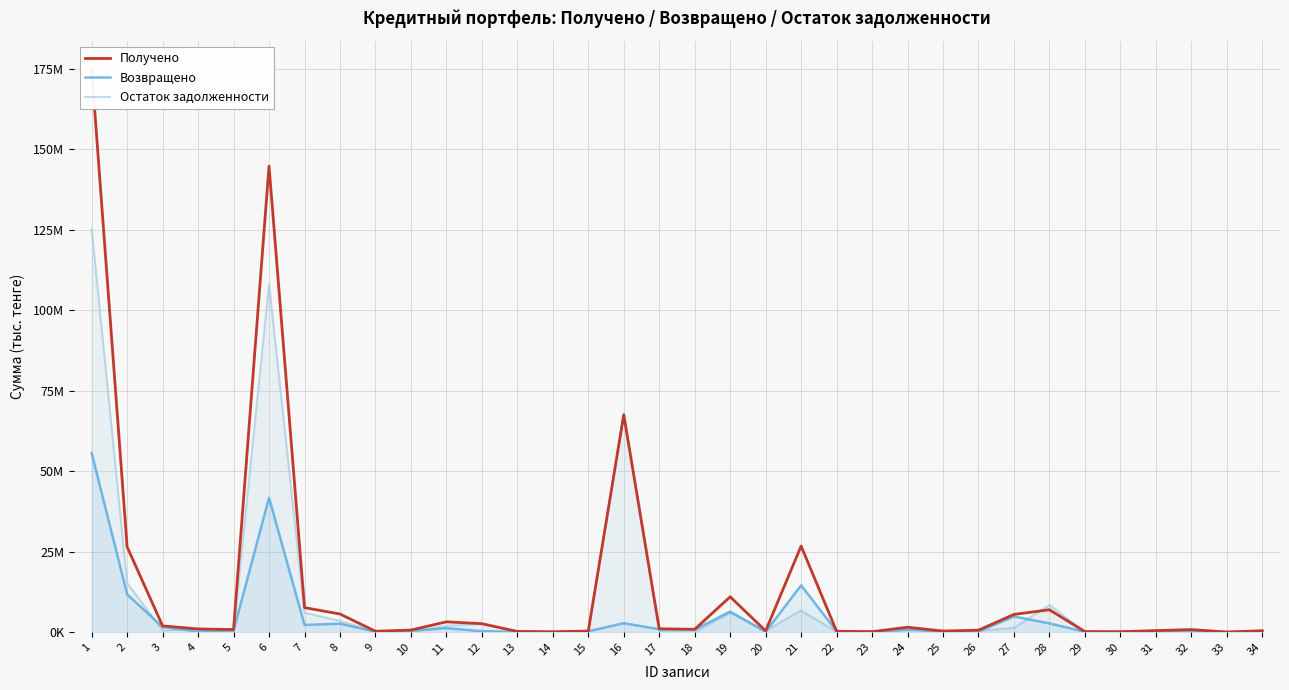

Rank the series at 11 from lowest to highest value.

Возвращено, Остаток задолженности, Получено